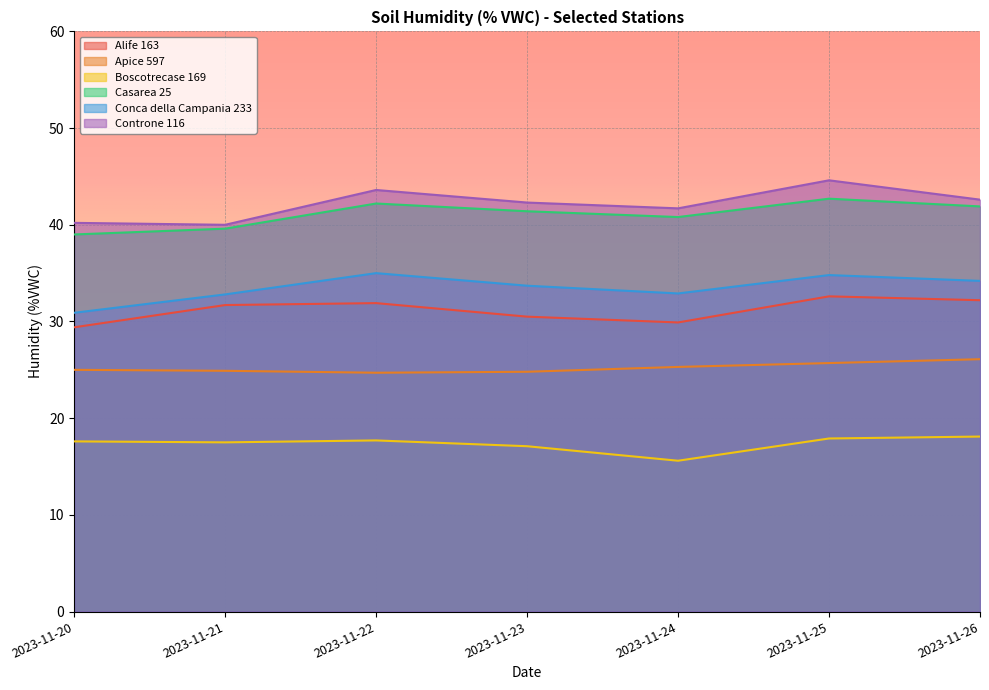

What is the spread (max minus min) of values at 2023-11-21?

22.5